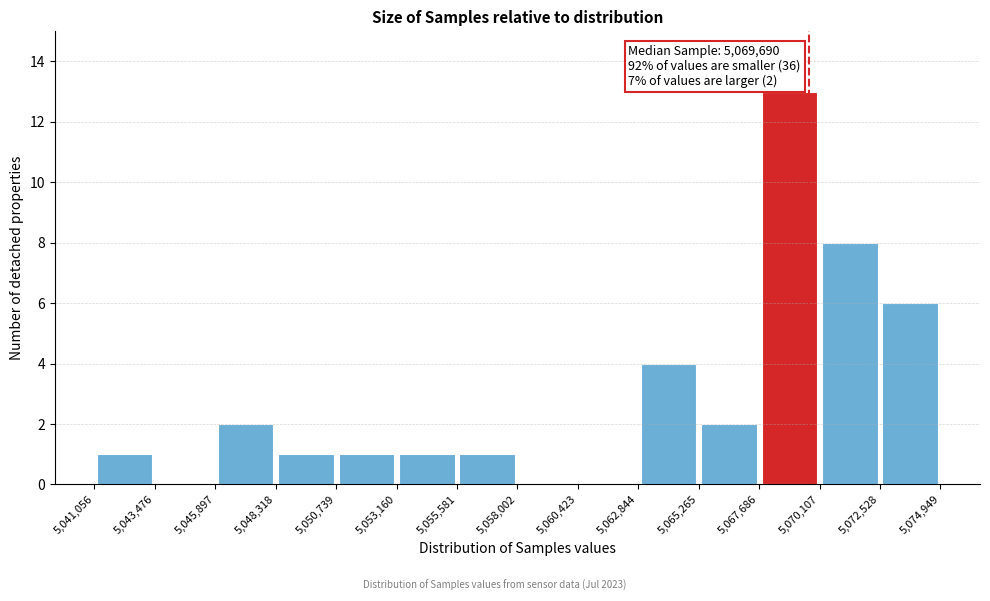

Which range on the x-axis has the tallest bar?

5,067,686 to 5,070,107